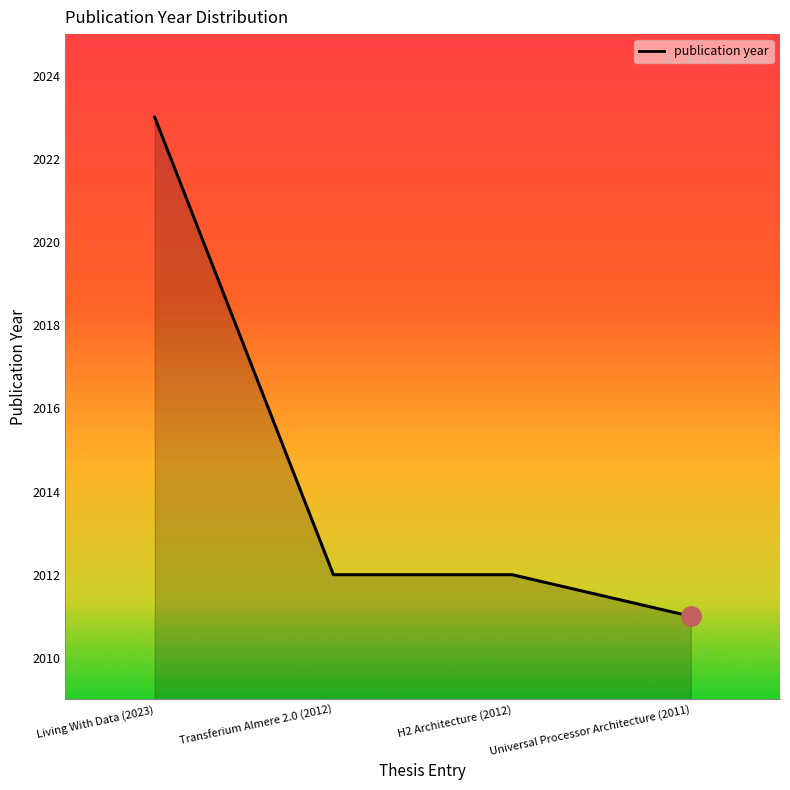

What is the minimum value shown in the chart?

2011